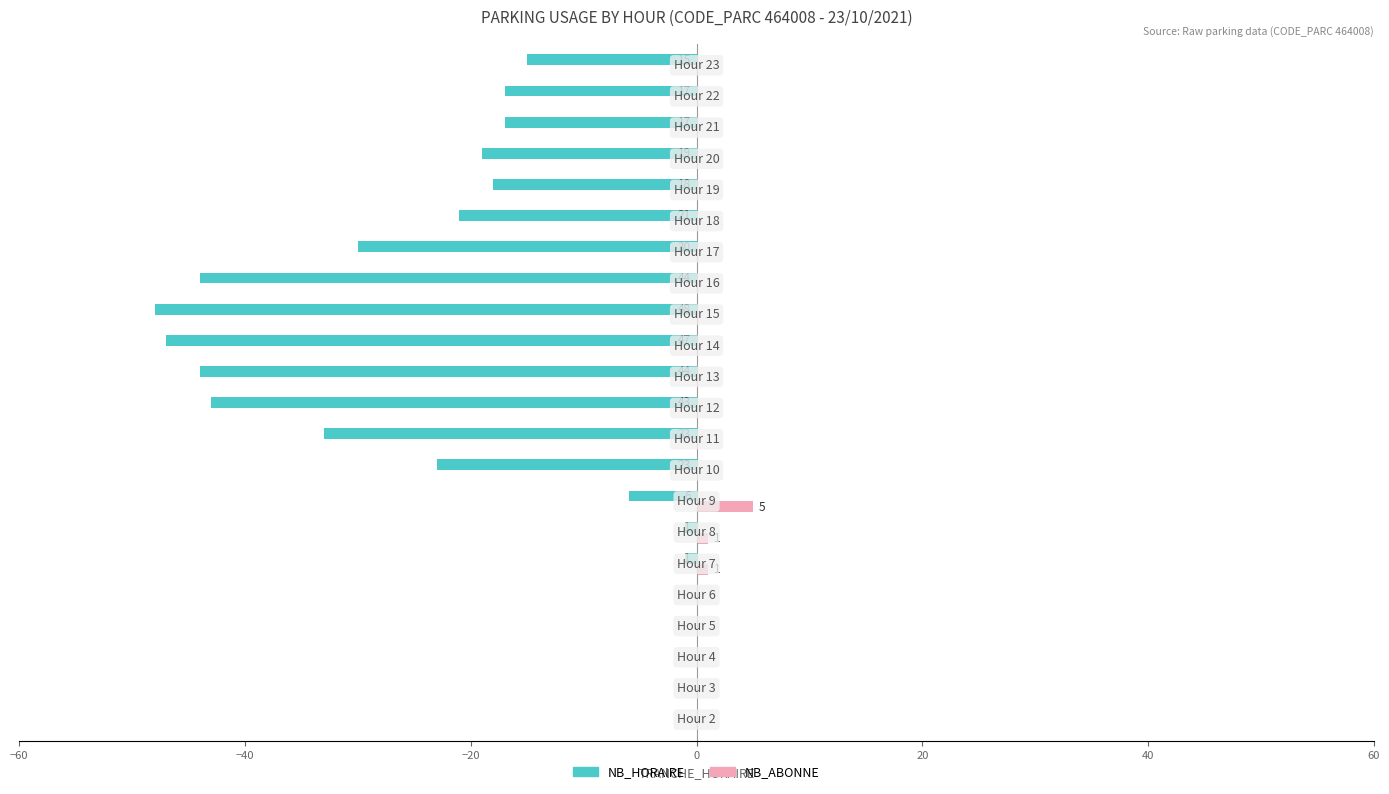

Which series has the largest total across all categories?

NB_ABONNE